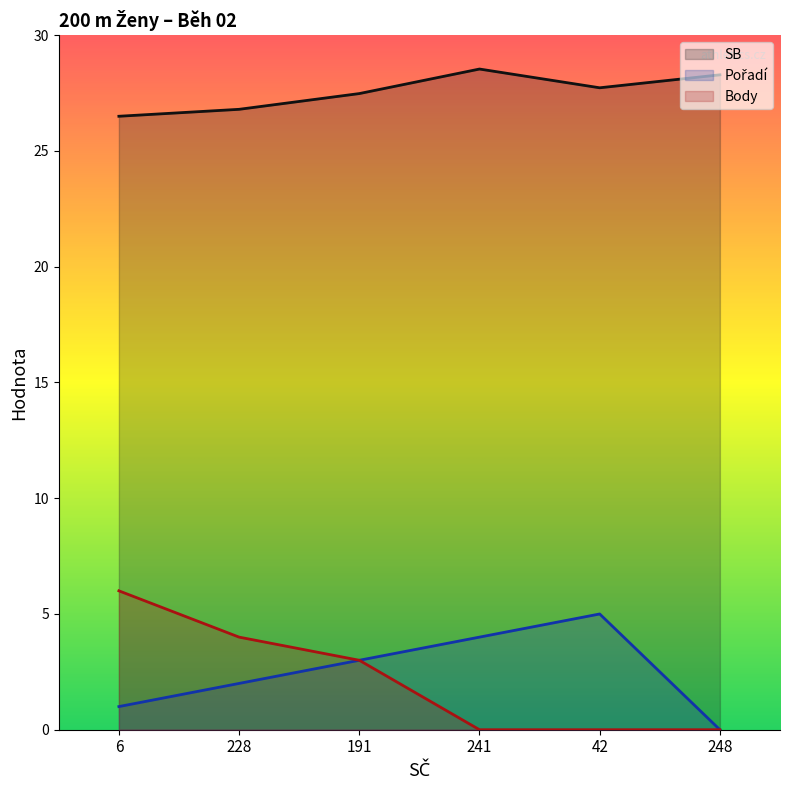

Which series changed the most between 6 and 228?

Body